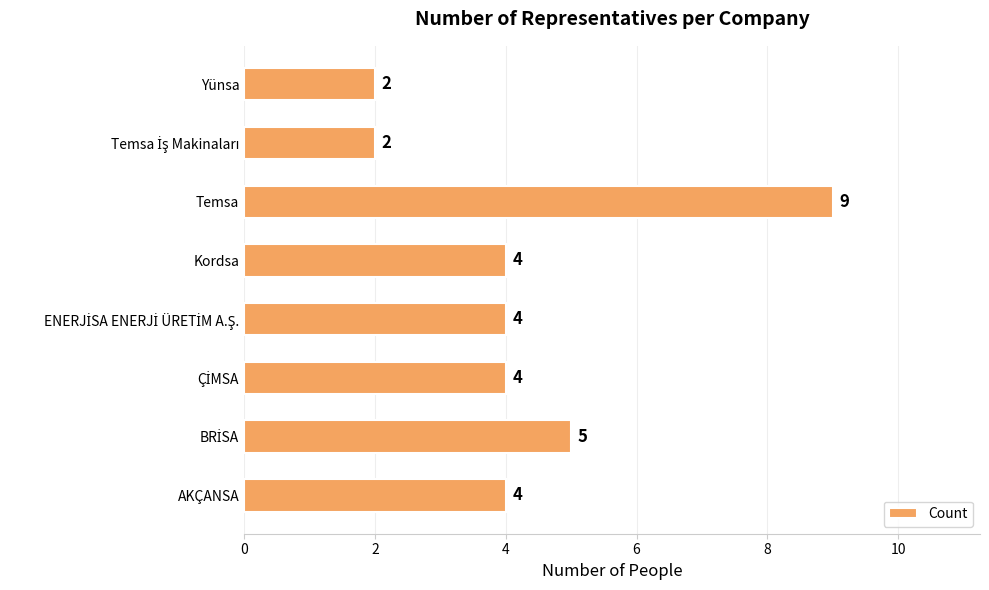

What is the difference between the maximum and minimum values?

7